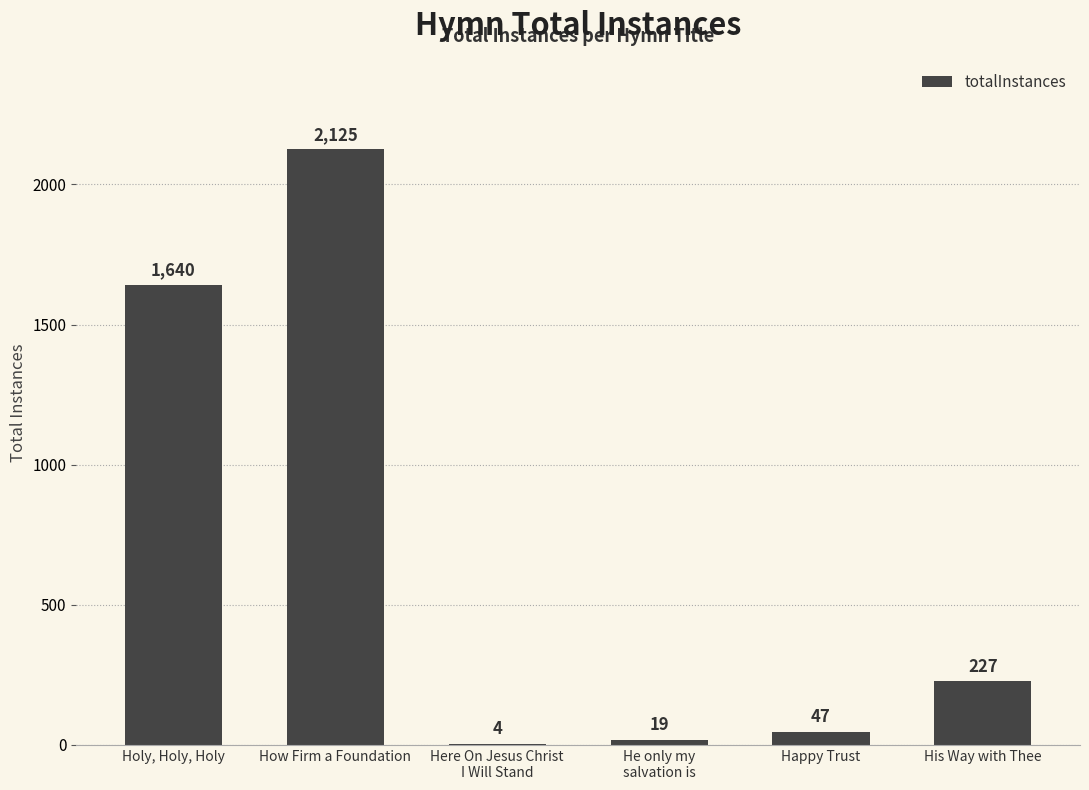

Where is the data nearest to the value 1064?

Holy, Holy, Holy